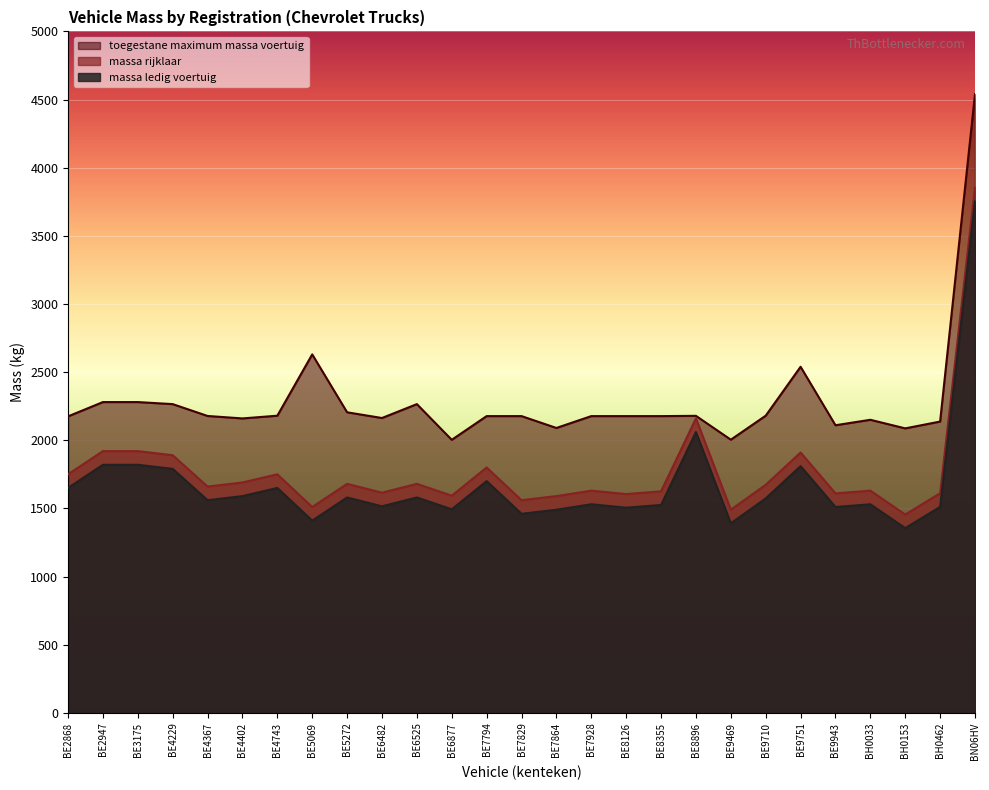

What is the sum of the toegestane_maximum_massa_voertuig values at BE8896 and BE2868?

4354